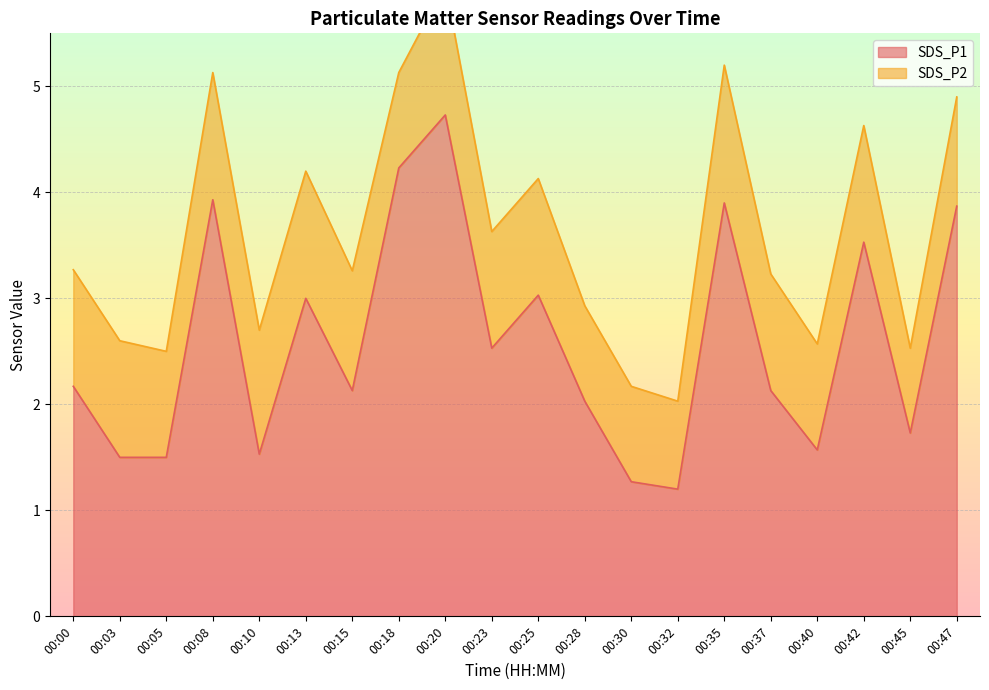

Reading right to left, list all the values displayed in this chart.

3.9	1.7	3.5	1.6	2.1	3.9	1.2	1.3	2.0	3.0	2.5	4.7	4.2	2.1	3.0	1.5	3.9	1.5	1.5	2.2